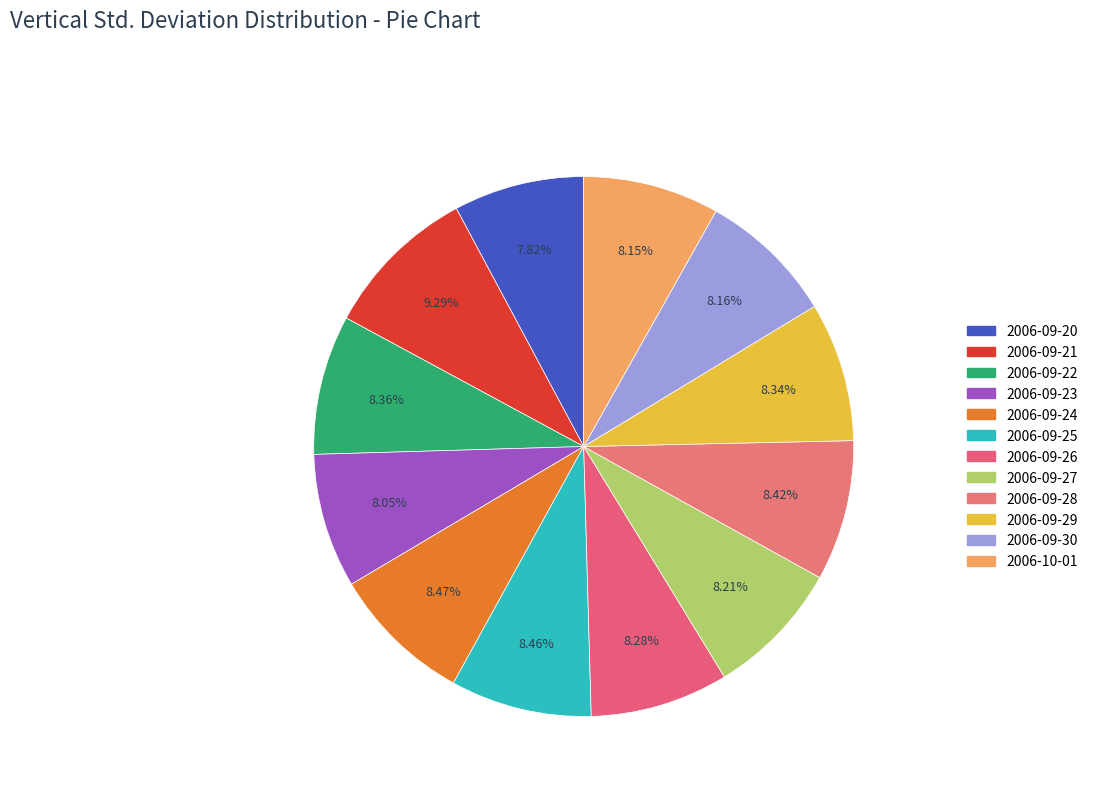

Does 2006-09-25 represent more than half of the total?

No